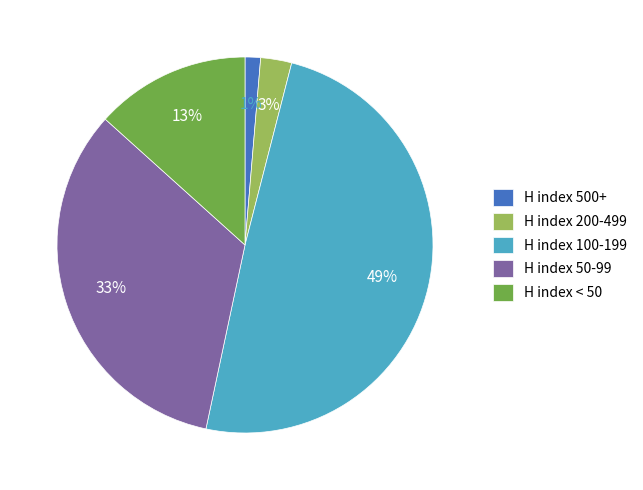

To the nearest percent, what is the difference between the largest and smallest slice percentages?

48%